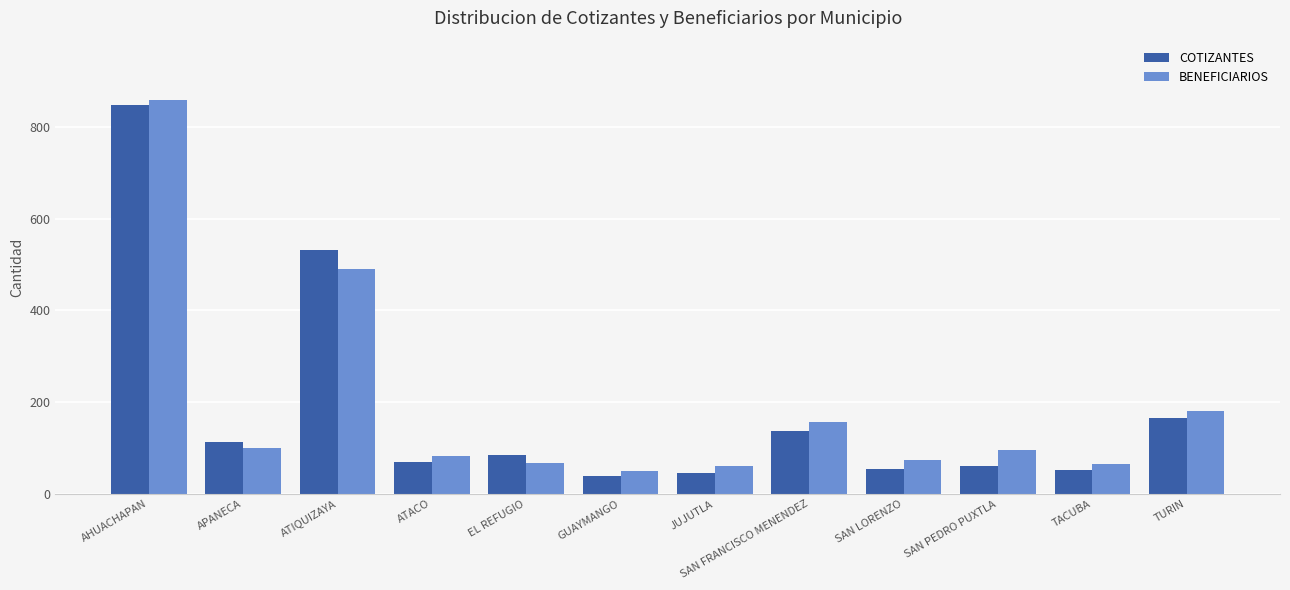

The value of COTIZANTES at APANECA is 114. True or false?

True